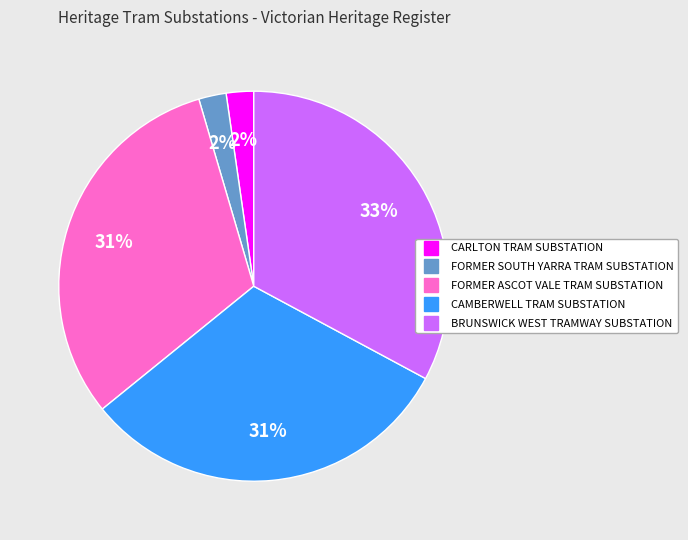

To the nearest percent, what portion does CARLTON TRAM SUBSTATION represent?

2%